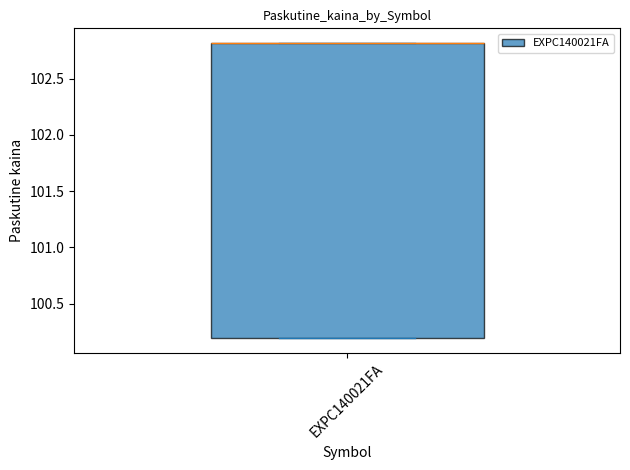

Where is the upper edge of the box for EXPC140021FA on the y-axis? The values are not printed on the chart, so give them approximately, as read against the axis.

102.8